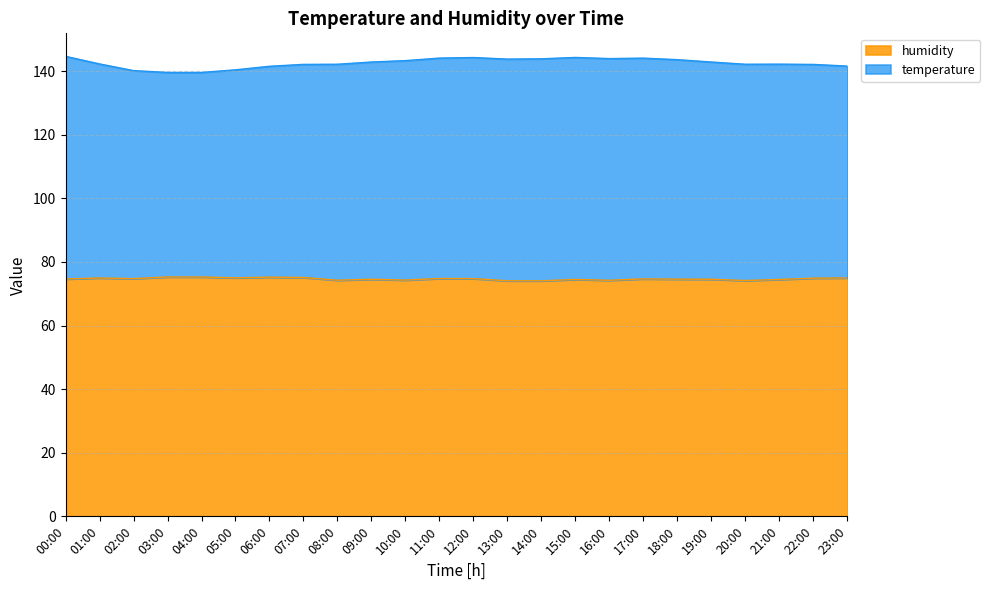

Which series has the widest spread of values?

temperature